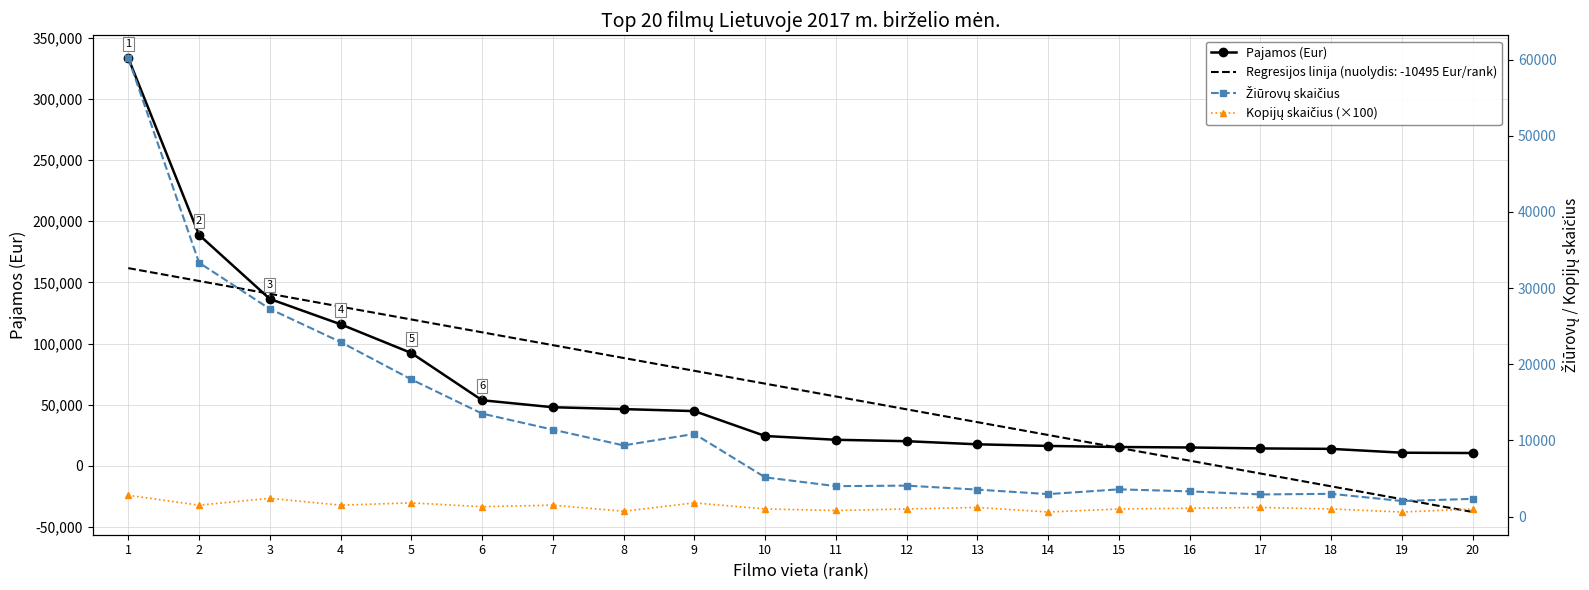

How many values in the Pajamos (Eur) series are below 24467?

10